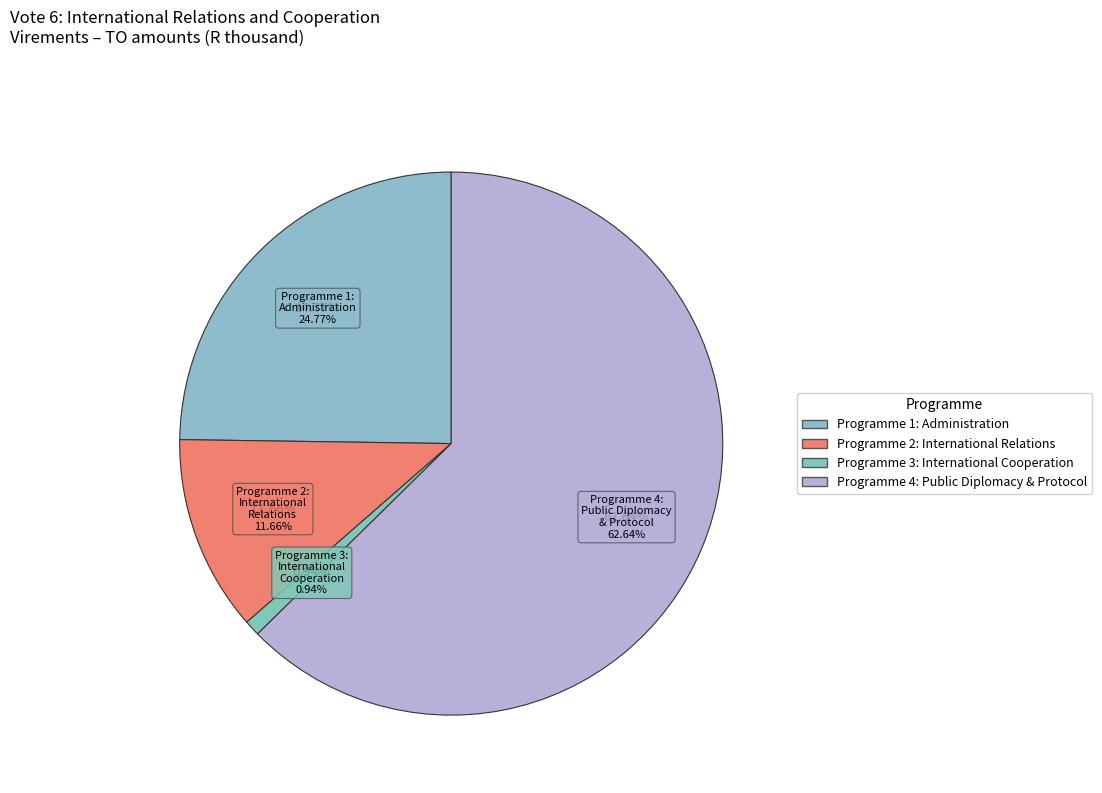

How many segments does this pie chart have?

4